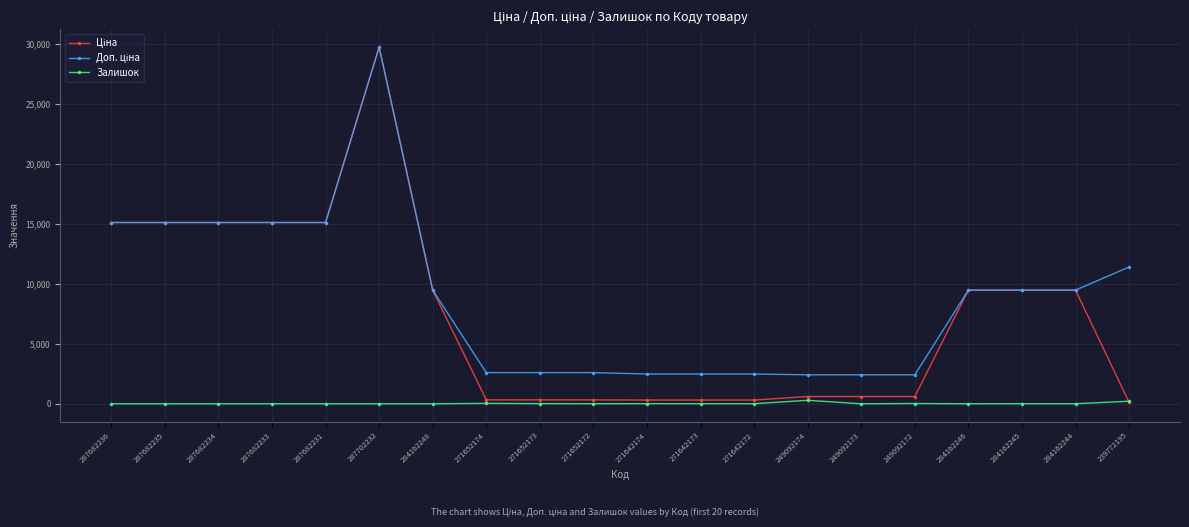

At which category is the sum across all series the highest?

287702232